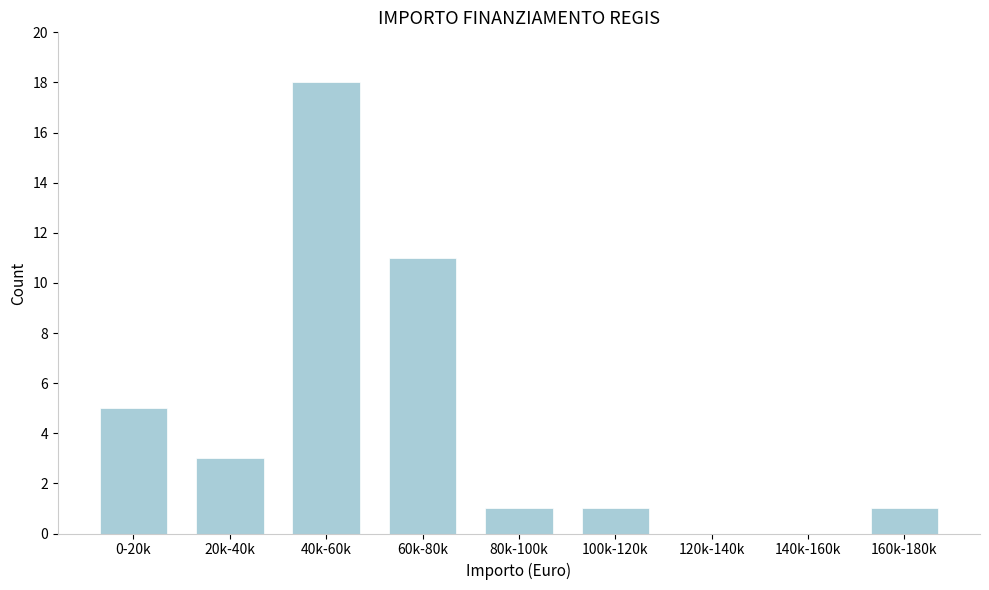

Reading left to right, extract all data points from this chart.

0-20k=5	20k-40k=3	40k-60k=18	60k-80k=11	80k-100k=1	100k-120k=1	120k-140k=0	140k-160k=0	160k-180k=1